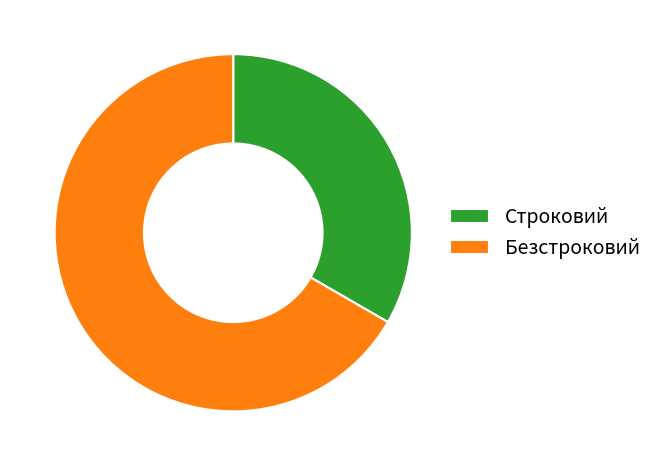

Count the number of slices in the pie.

2